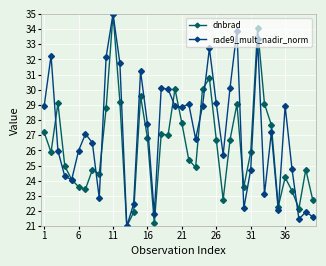

What are all the series names shown in the legend?

dnbrad, rade9_mult_nadir_norm